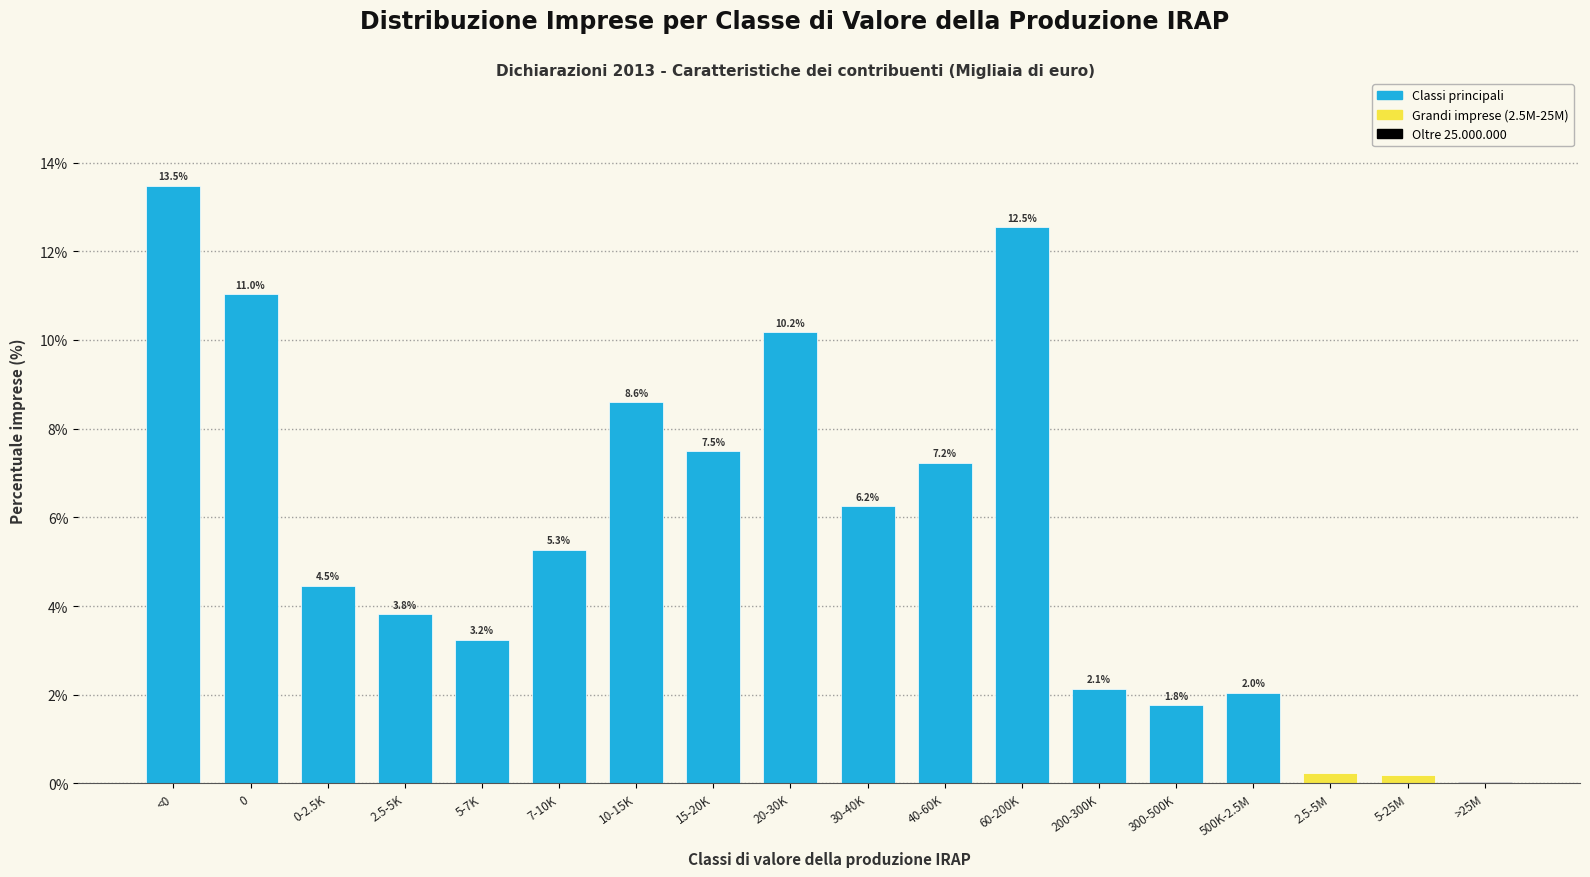

True or false: the data shows 0.8 at 2.5-5K.

False